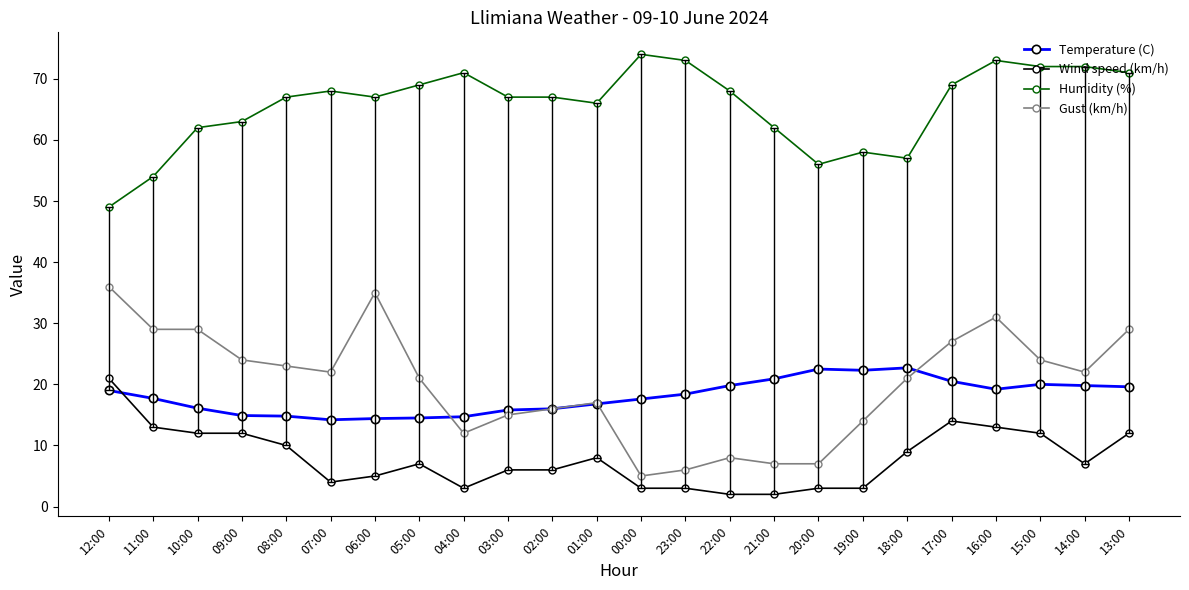

What is the value of the Temperature (C) point at the 17th from the left?

22.5